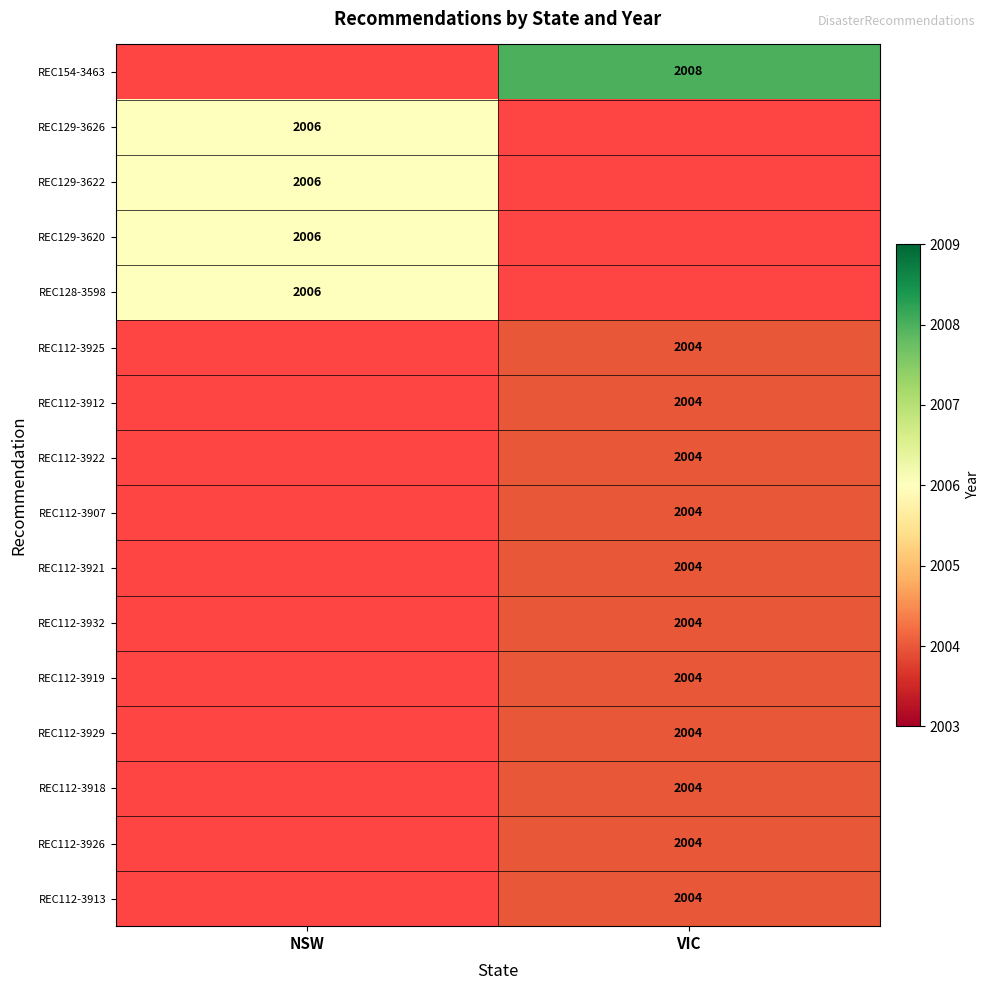

The REC112-3919 series shows 2876 at VIC. True or false?

False